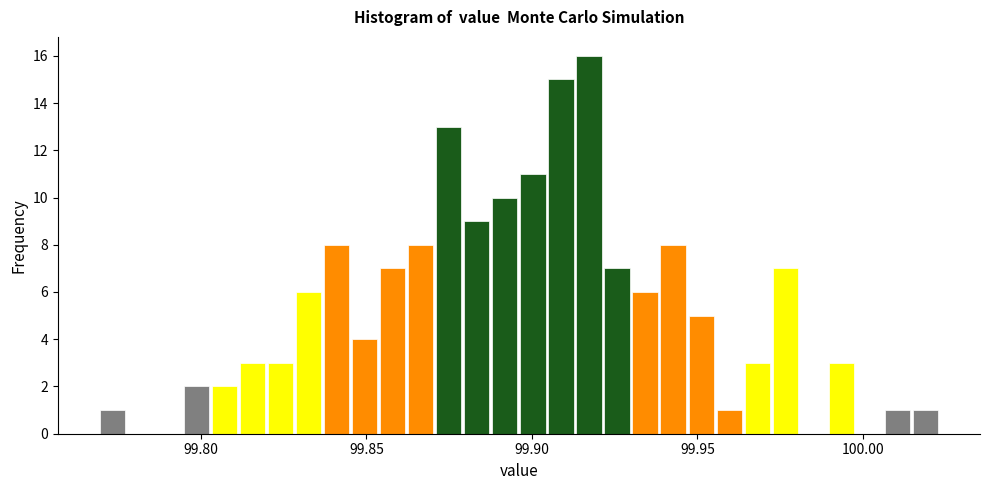

Around what value on the x-axis is the tallest bar? Give the approximate position of its centre, as read against the axis.

99.915